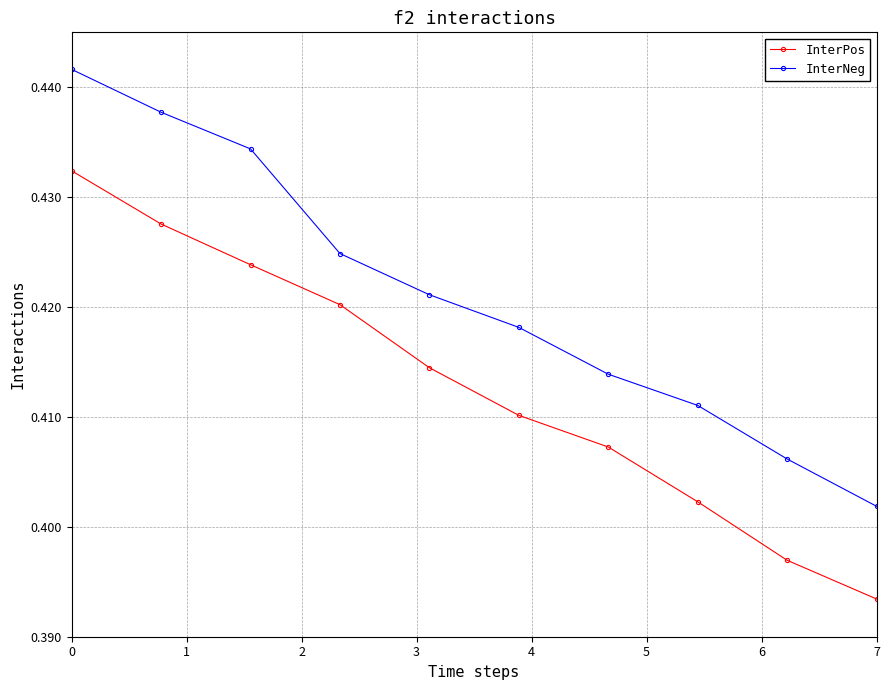

True or false: InterPos and InterNeg intersect in this chart.

False